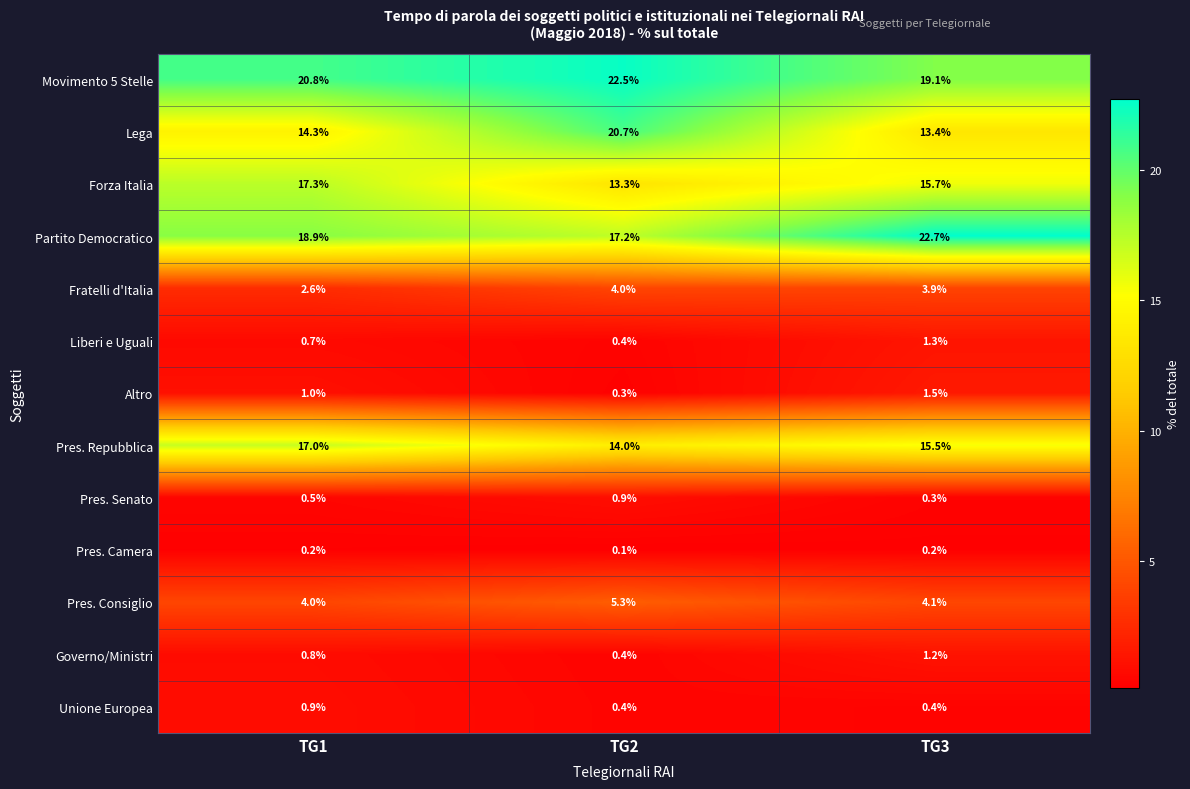

At which label does Partito Democratico first exceed 18?

TG1